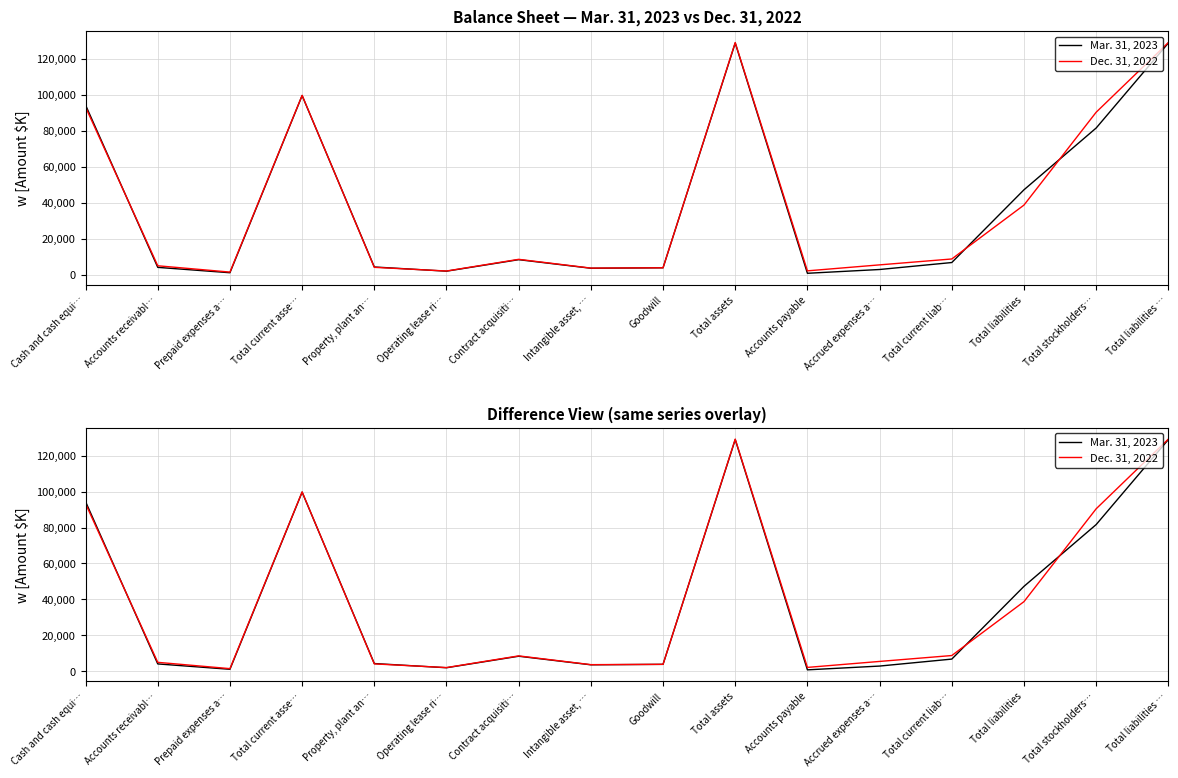

At which category does Dec. 31, 2022 reach its first local valley?

Prepaid expenses a…